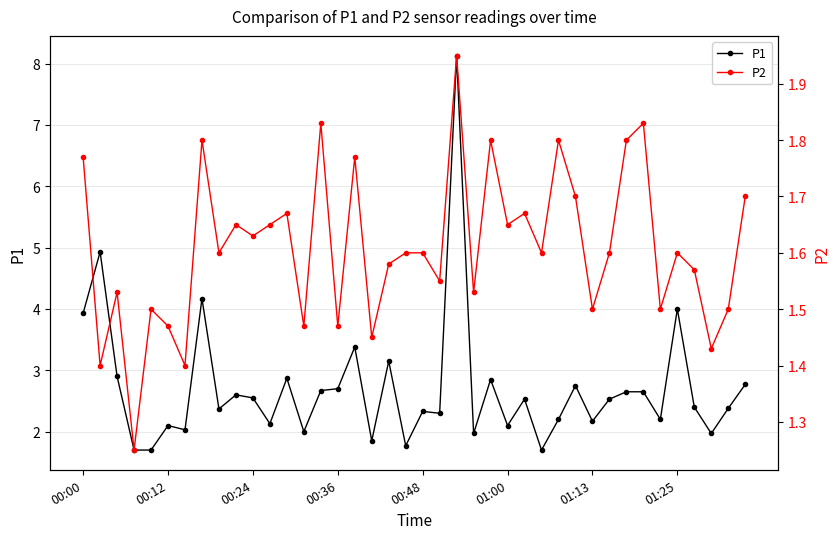

True or false: P1 has a value of 2.7 at 00:36.

True